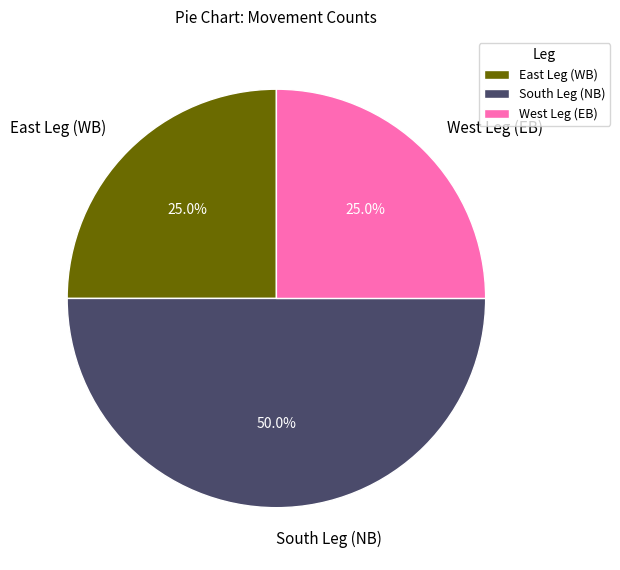

Does West Leg (EB) account for over 50% of the chart?

No